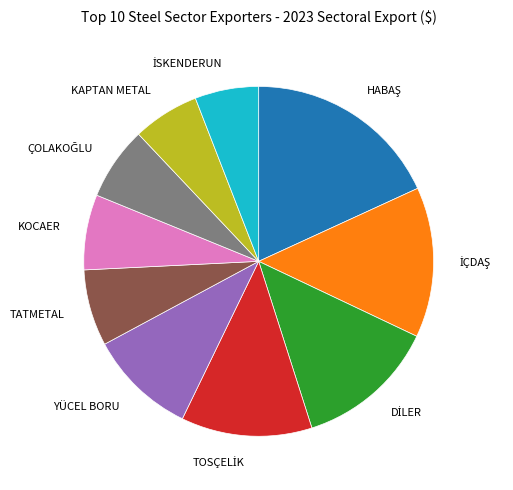

Is there a majority slice in this chart?

No